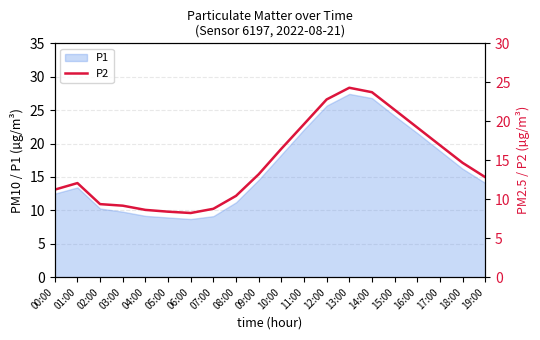

At which category does the chart reach its minimum across all series?

06:00